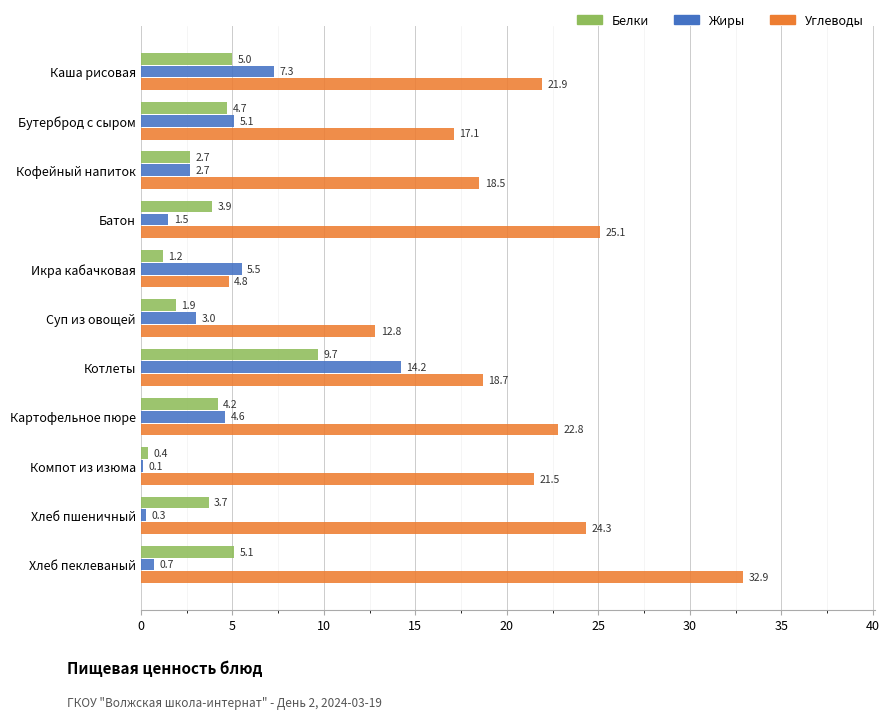

Read the Углеводы value at Компот из изюма.

21.5